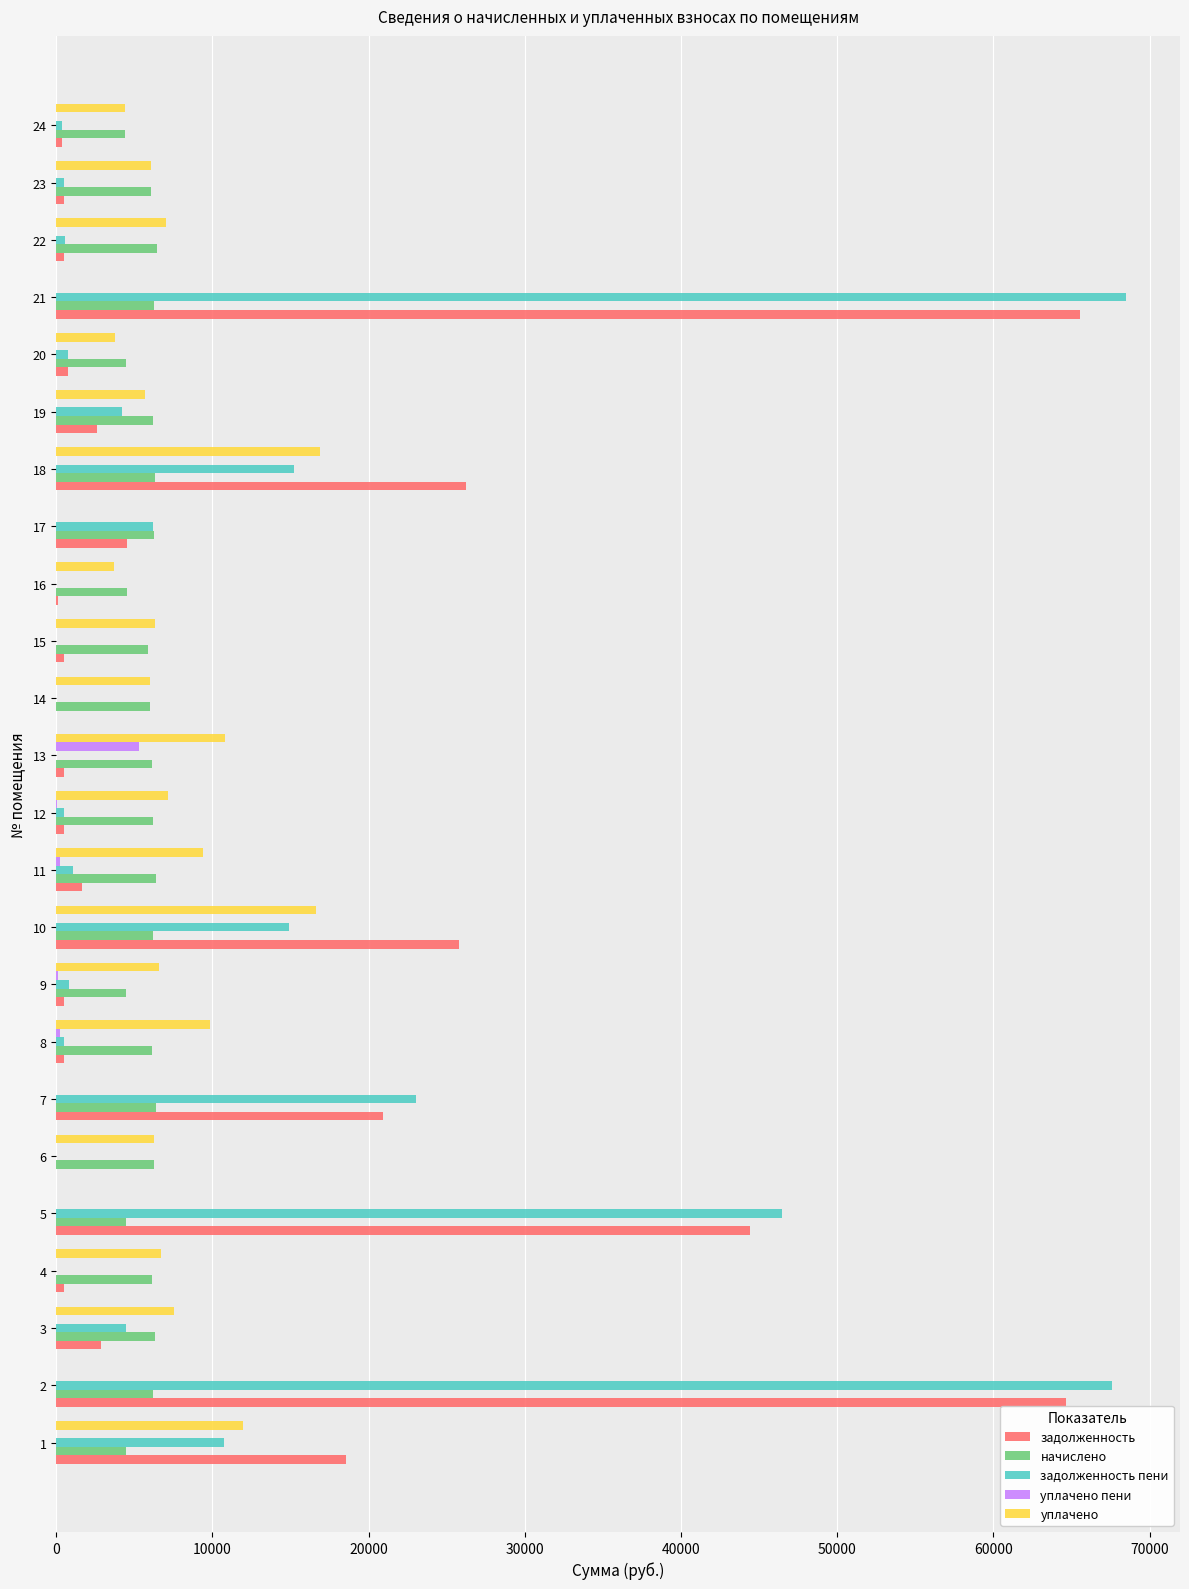

The value of задолженность at 3 is 2857.5. True or false?

True